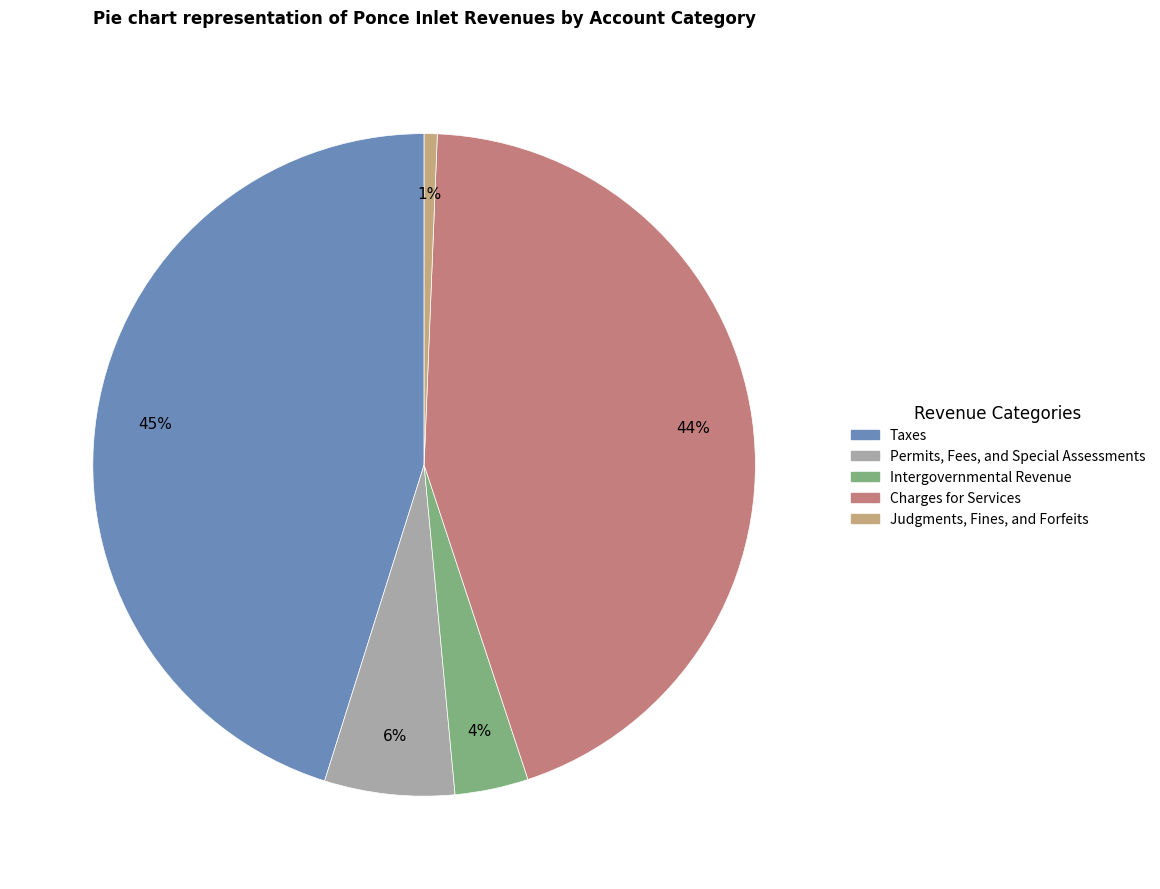

What is the largest slice in the pie chart?

Taxes